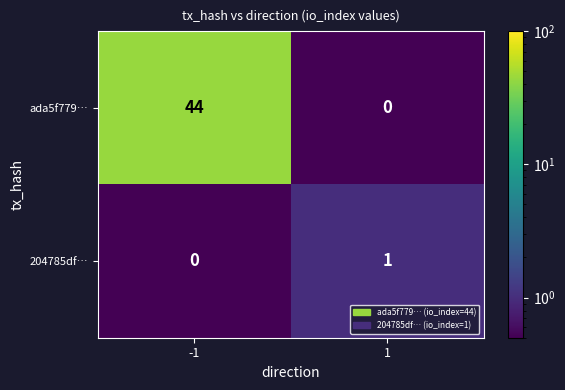

At which category is the sum across all series the highest?

-1